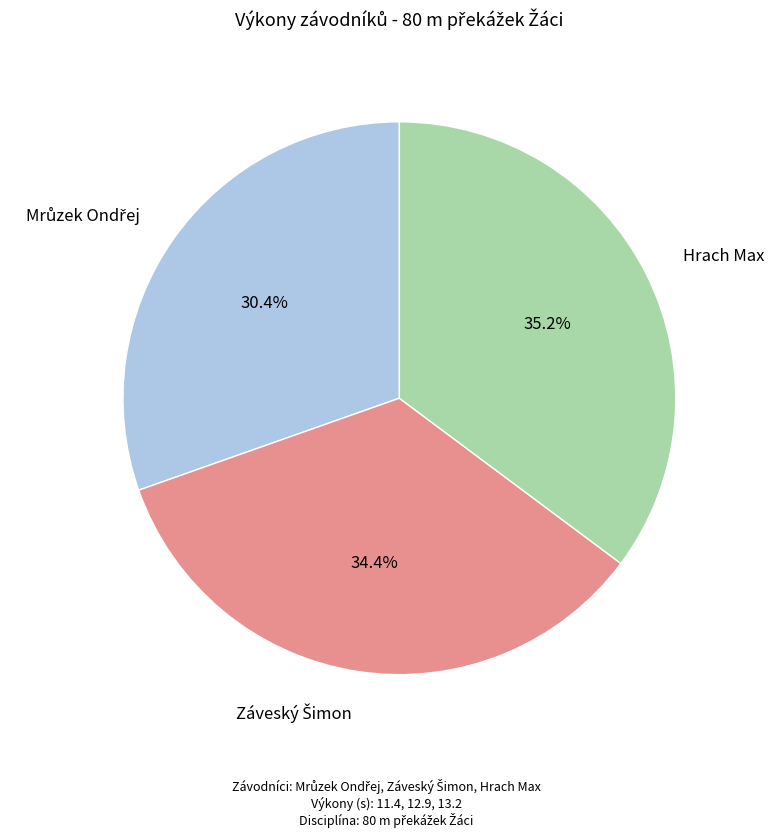

How much of the chart is everything except Hrach Max?

64.8%